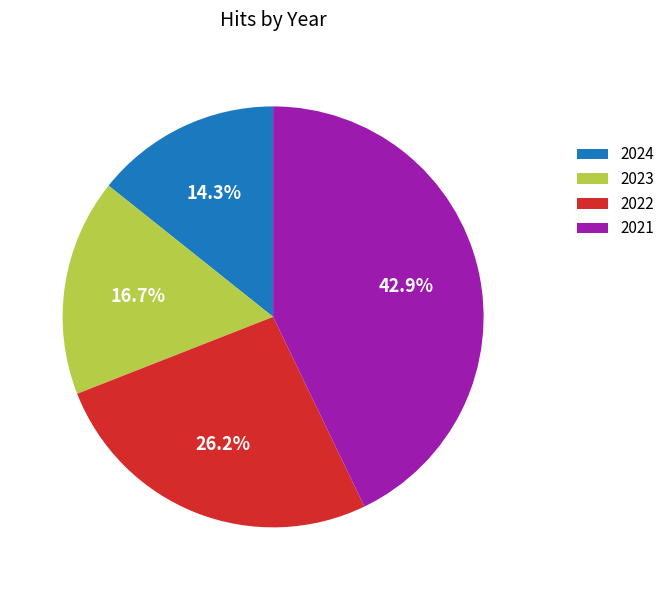

Which category has the biggest portion of the pie?

2021